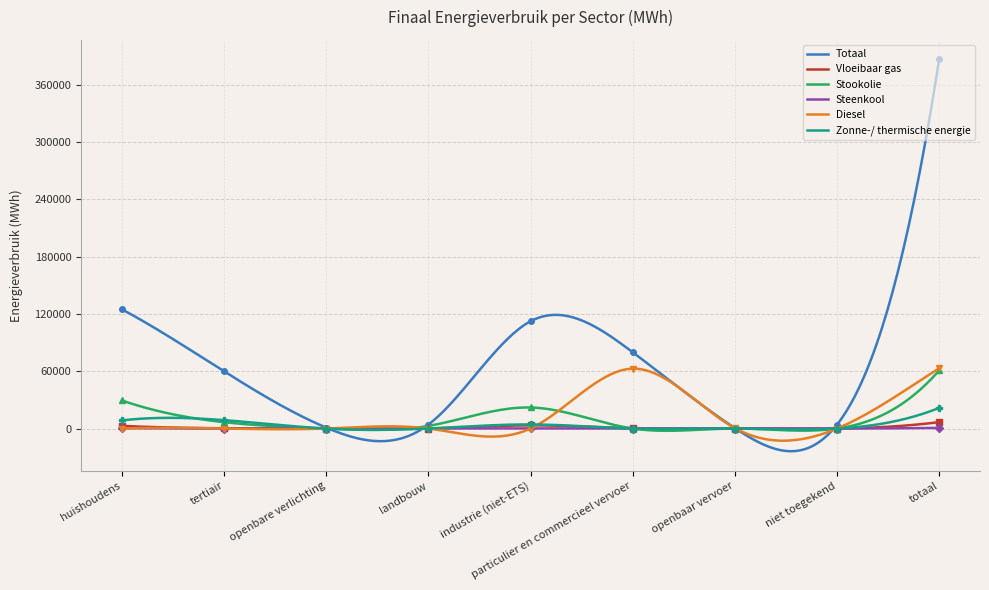

Reading left to right, transcribe all the data shown in this chart.

Totaal: huishoudens=124693.9	tertiair=59861.8	openbare verlichting=923.3	landbouw=4125.8	industrie (niet-ETS)=112277.0	particulier en commercieel vervoer=79857.9	openbaar vervoer=464.4	niet toegekend=4071.0	totaal=386275.2
Vloeibaar gas: huishoudens=2821.7	tertiair=283.8	openbare verlichting=0.0	landbouw=10.1	industrie (niet-ETS)=3320.6	particulier en commercieel vervoer=258.9	openbaar vervoer=0.0	niet toegekend=0.0	totaal=6695.0
Stookolie: huishoudens=29345.2	tertiair=6629.5	openbare verlichting=0.0	landbouw=2755.1	industrie (niet-ETS)=22025.2	particulier en commercieel vervoer=0.0	openbaar vervoer=0.0	niet toegekend=0.0	totaal=60754.9
Steenkool: huishoudens=428.6	tertiair=0.0	openbare verlichting=0.0	landbouw=120.1	industrie (niet-ETS)=114.0	particulier en commercieel vervoer=0.0	openbaar vervoer=0.0	niet toegekend=0.0	totaal=662.6
Diesel: huishoudens=0.0	tertiair=0.0	openbare verlichting=0.0	landbouw=0.0	industrie (niet-ETS)=0.0	particulier en commercieel vervoer=62666.7	openbaar vervoer=444.6	niet toegekend=0.0	totaal=63111.3
Zonne-/ thermische energie: huishoudens=8505.4	tertiair=8766.8	openbare verlichting=0.0	landbouw=0.0	industrie (niet-ETS)=4283.3	particulier en commercieel vervoer=0.0	openbaar vervoer=0.0	niet toegekend=0.0	totaal=21555.6